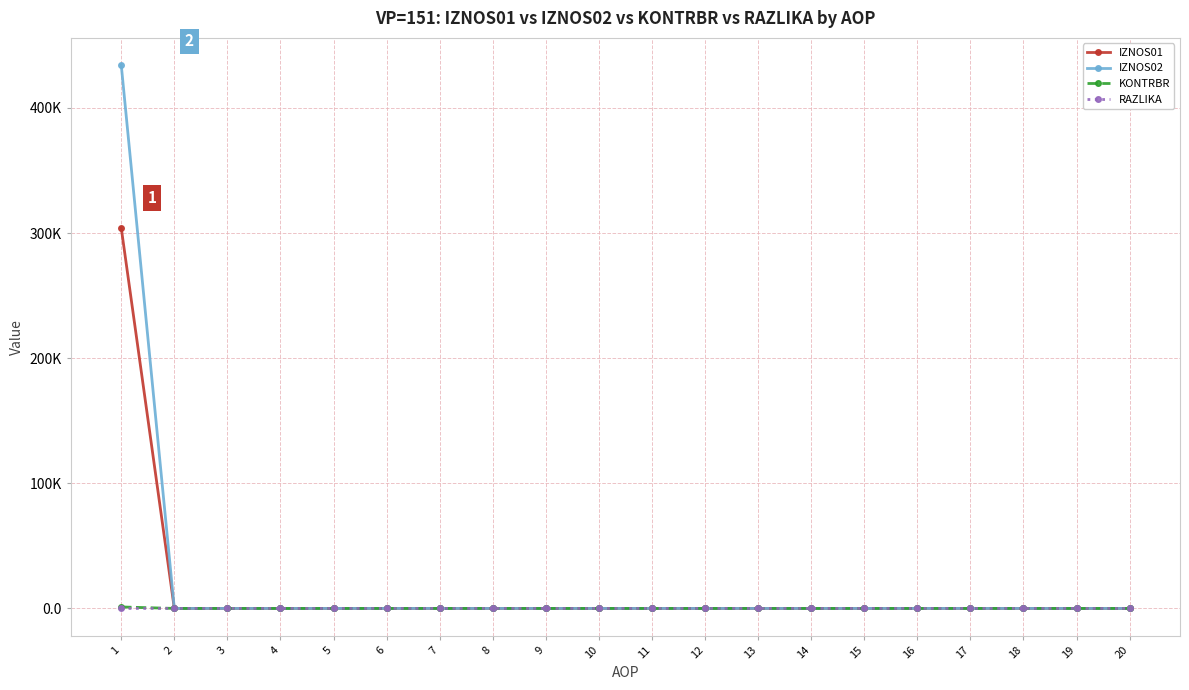

What are all the series names shown in the legend?

IZNOS01, IZNOS02, KONTRBR, RAZLIKA